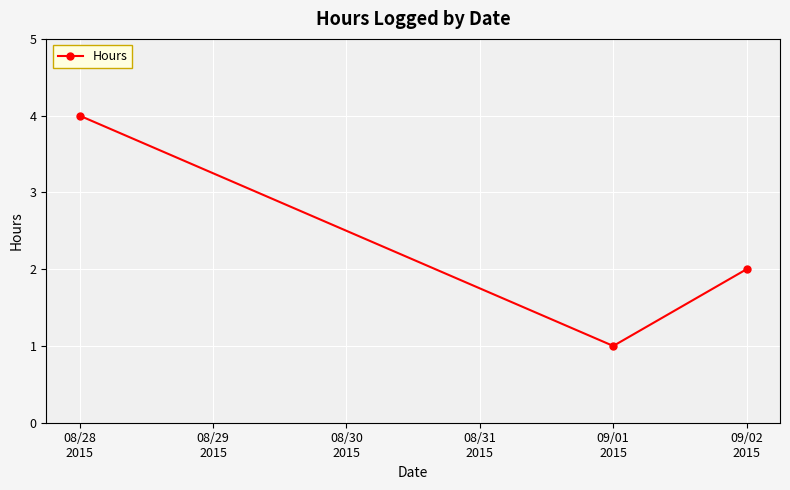

What is the sum of all values?

7